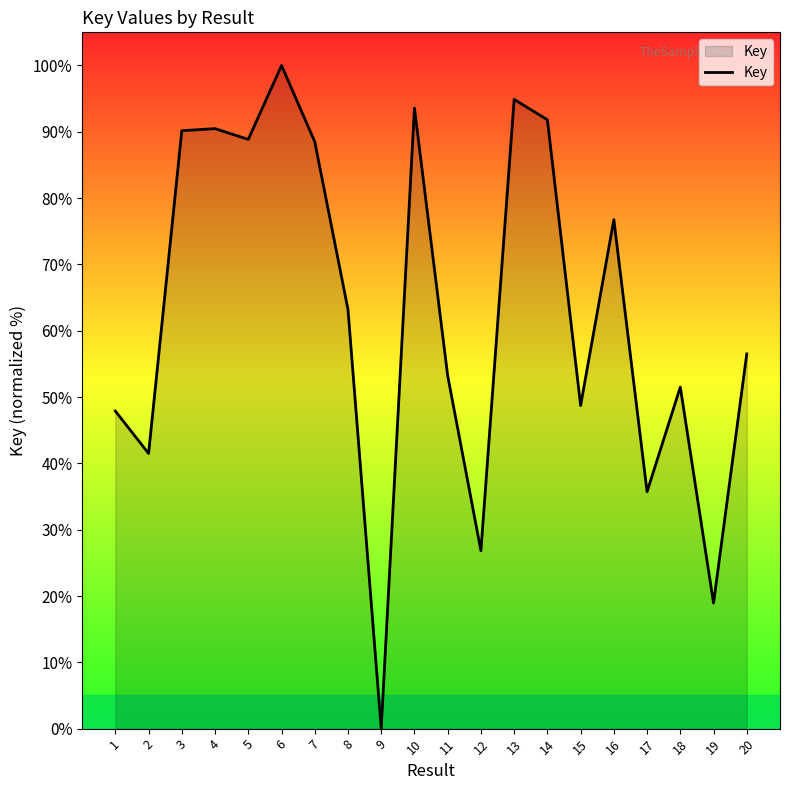

What is the sum of all values?

1259.1